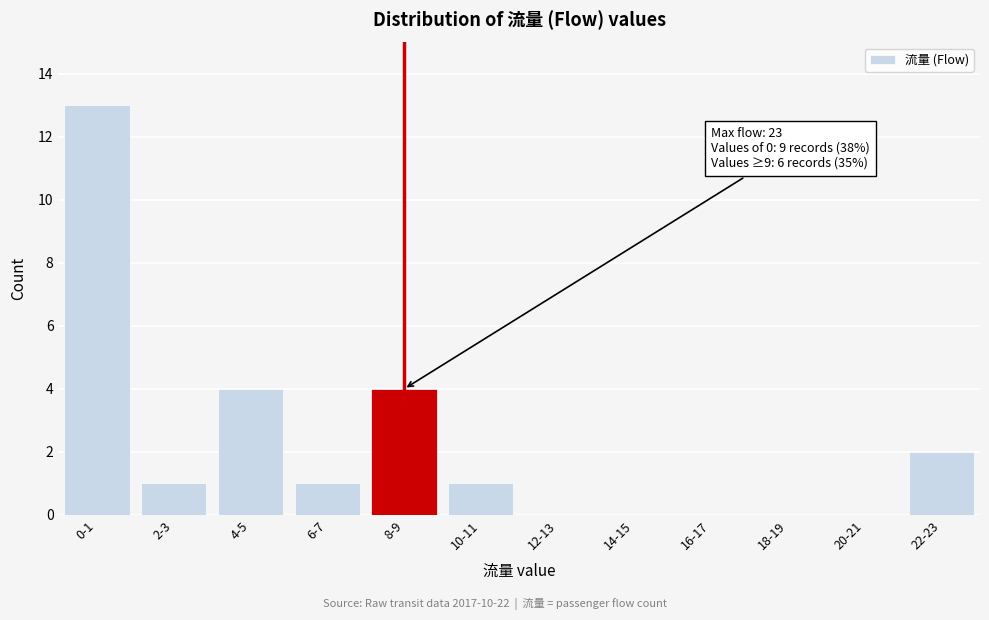

Reading right to left, what are all the values shown in this chart?

22-23=2	20-21=0	18-19=0	16-17=0	14-15=0	12-13=0	10-11=1	8-9=4	6-7=1	4-5=4	2-3=1	0-1=13